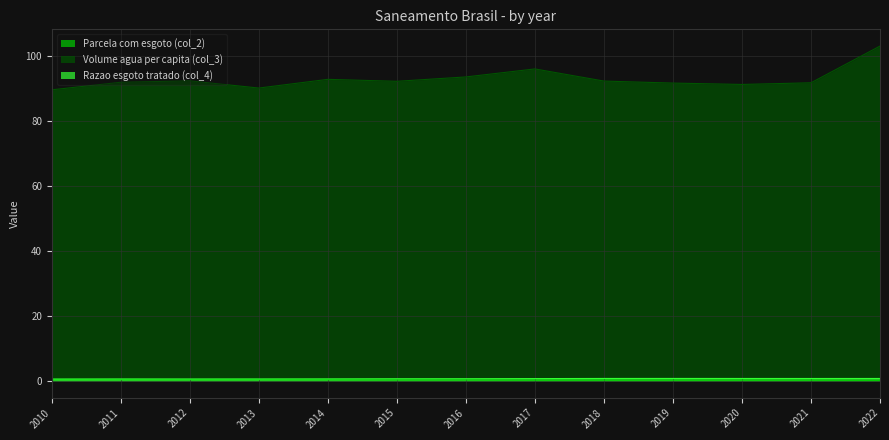

What value does the Parcela com esgoto (col_2) series have at 2012?

0.4